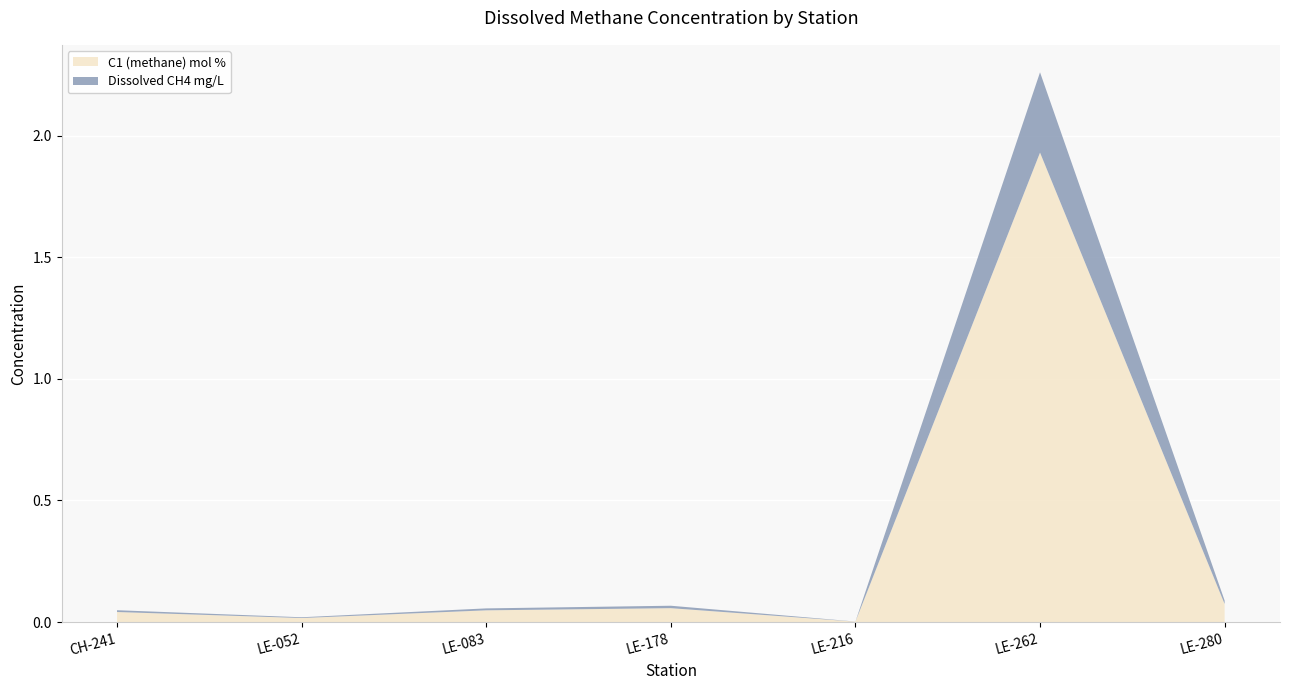

Reading left to right, what are all the values shown in this chart?

C1 (methane) mol %: 0.0	0.0	0.0	0.1	0.0	1.9	0.1
Dissolved CH4 mg/L: 0.0	0.0	0.0	0.0	0.0	0.3	0.0